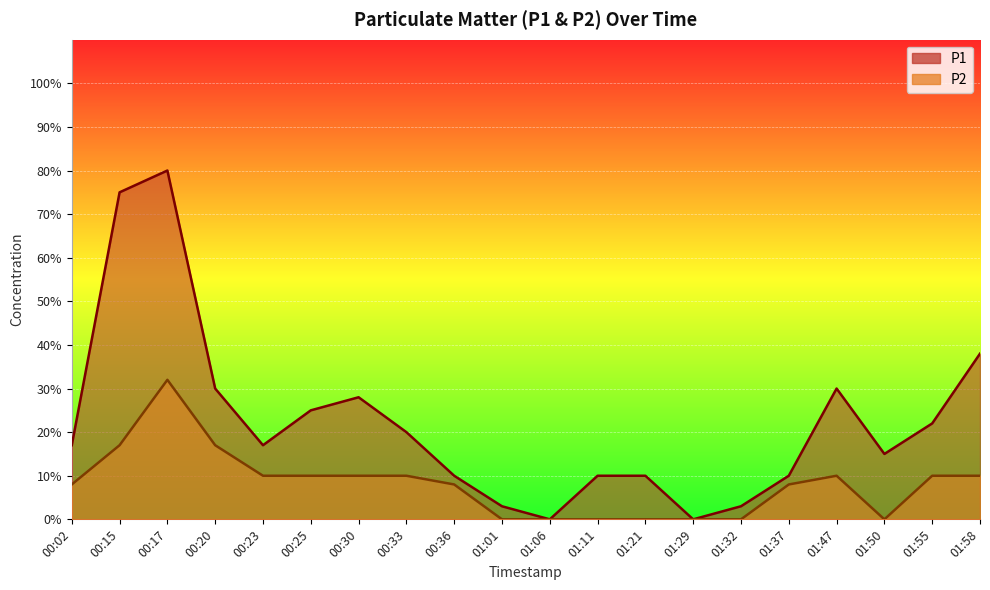

True or false: P2 has a value of 0.0 at 00:23.

False